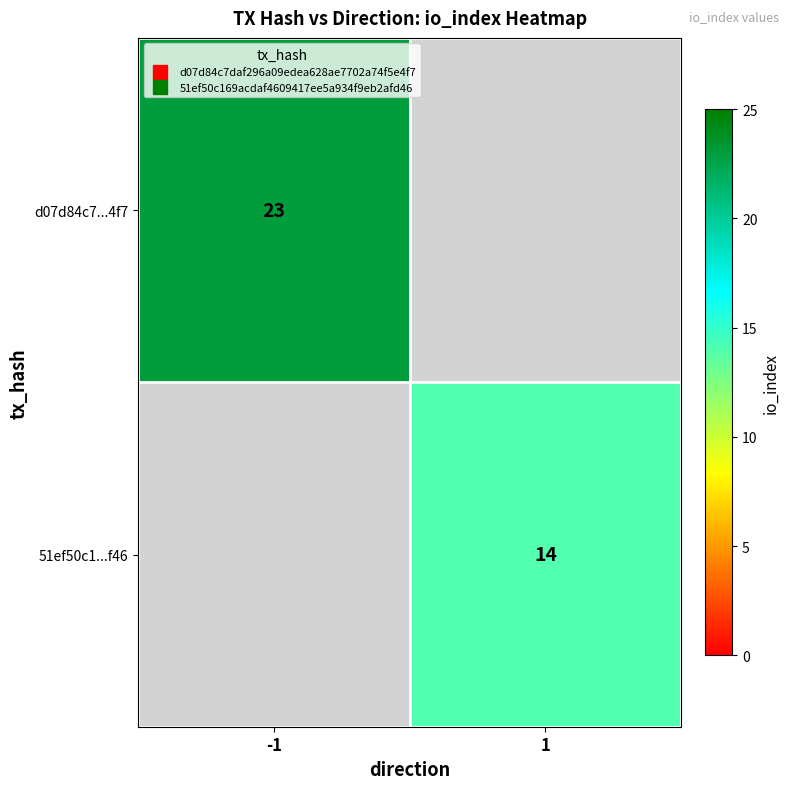

How many distinct data groups are displayed?

2